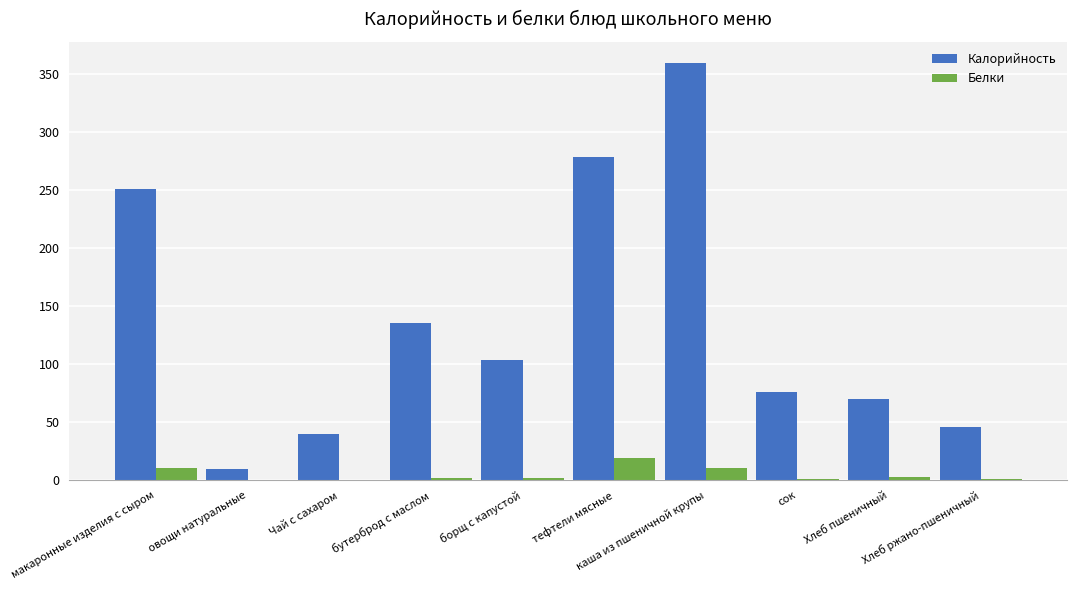

What is the maximum value for Белки?

19.5